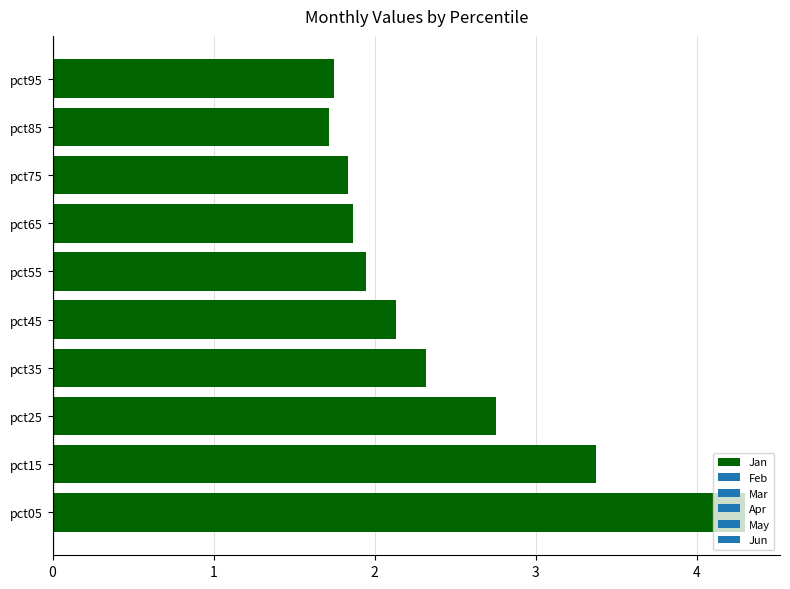

Is it true that the value at pct65 is 1.9?

True